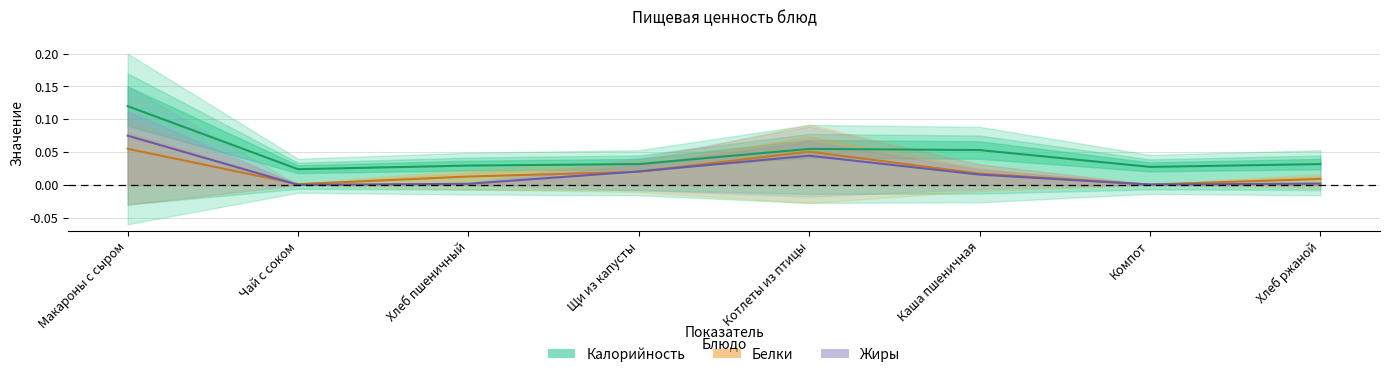

Where is the first local minimum for Калорийность?

Чай с соком